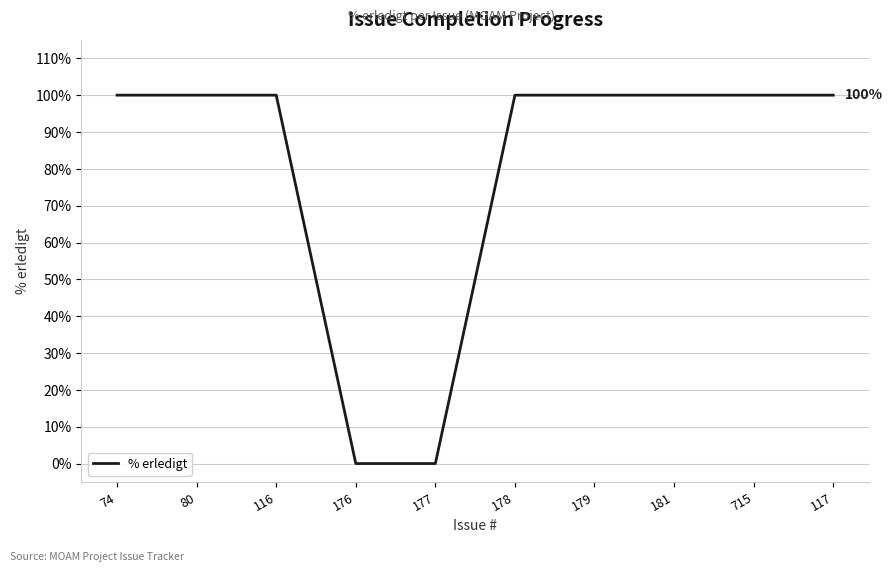

Is it true that the value at 177 is 68?

False